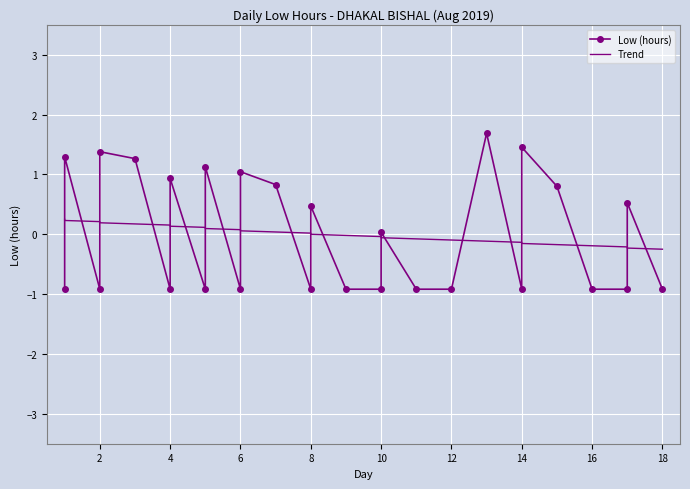

What are all the series names shown in the legend?

Low (hours), Trend